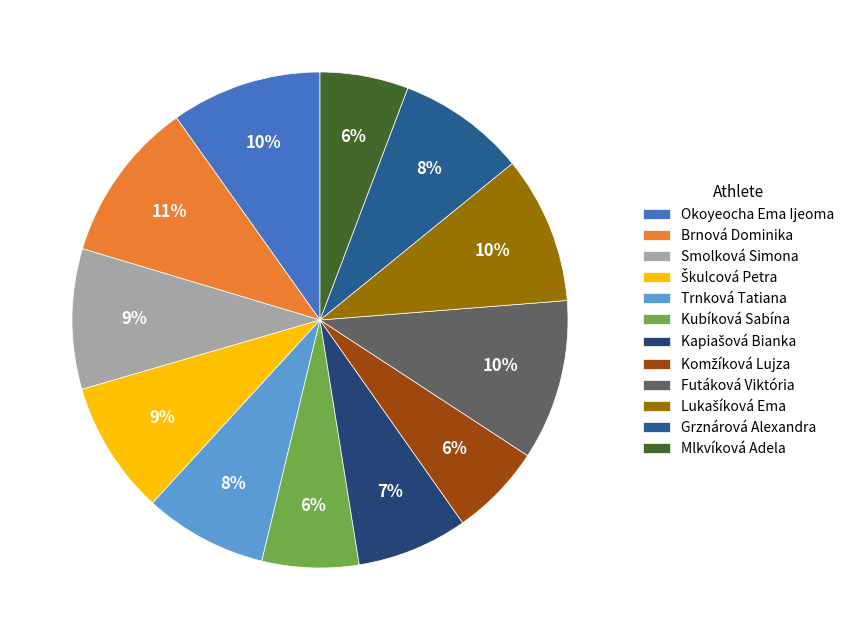

To the nearest percent, what is the combined percentage of Trnková Tatiana and Kapiašová Bianka?

15%